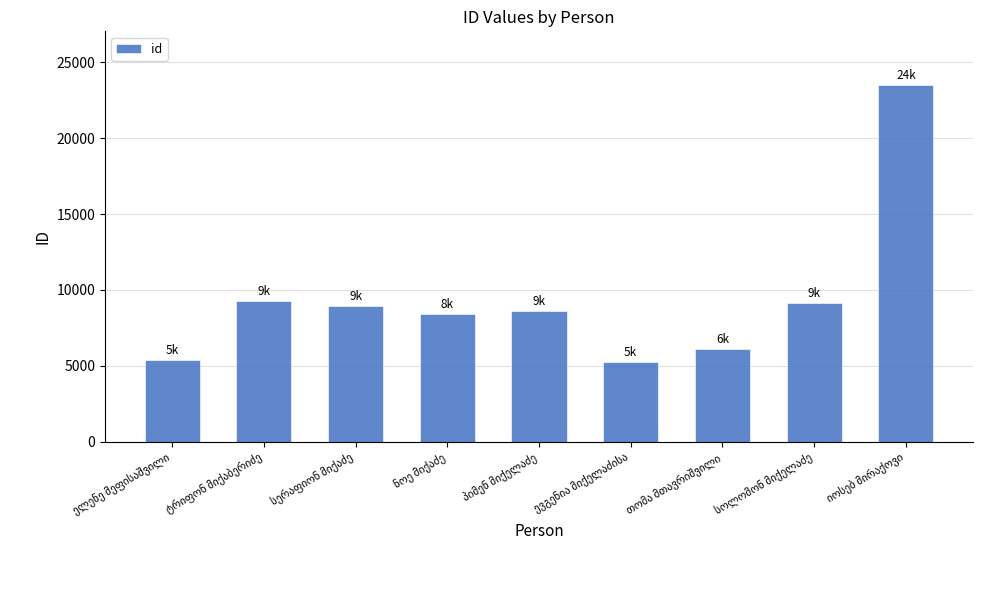

What is the smallest value displayed?

5272